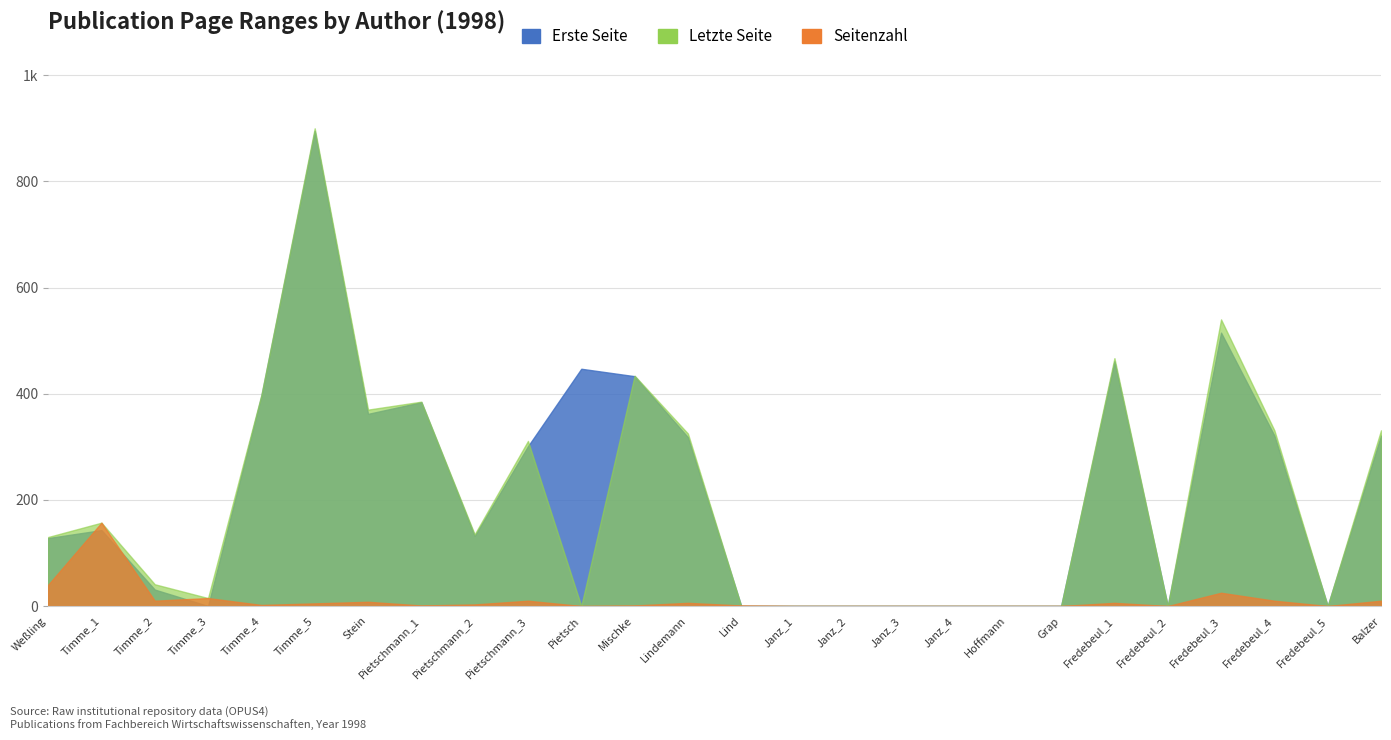

What are all the series names shown in the legend?

Erste Seite, Letzte Seite, Seitenzahl